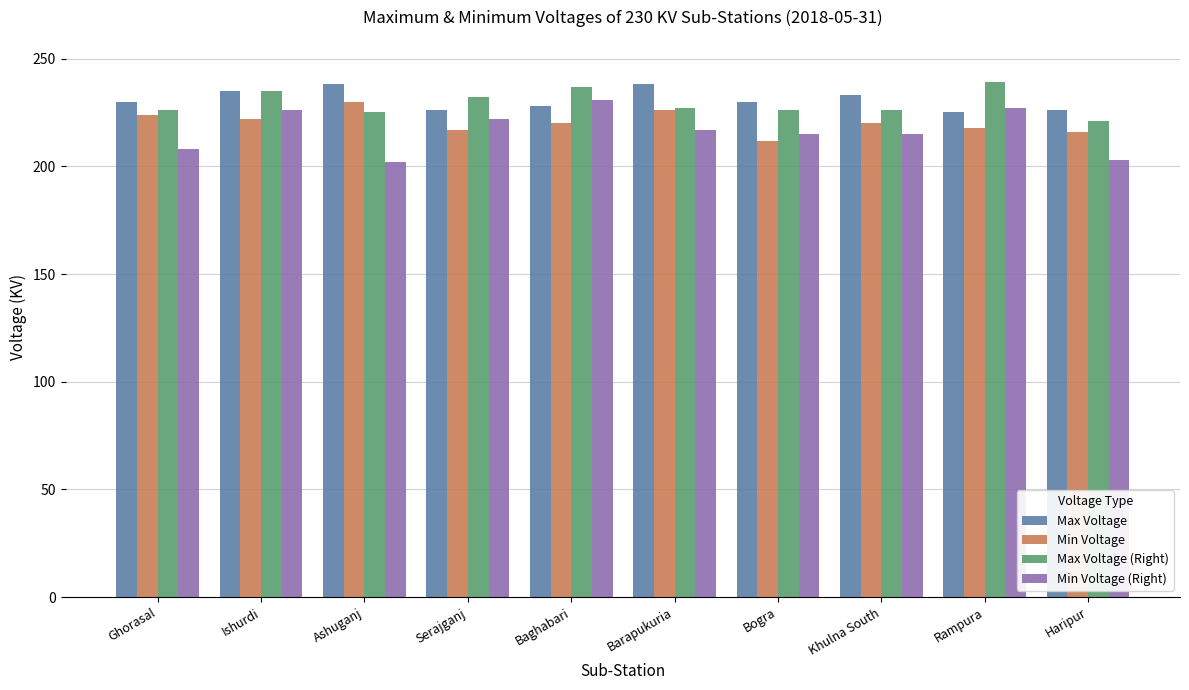

What is the sum of the Max Voltage values at Ishurdi and Ghorasal?

465